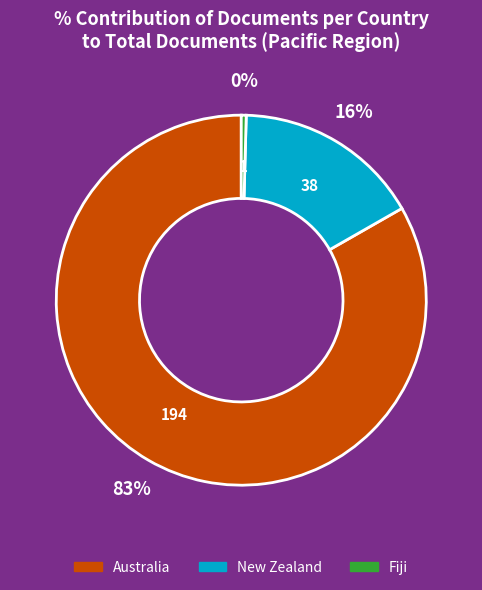

What is the smallest slice in the pie chart?

Fiji